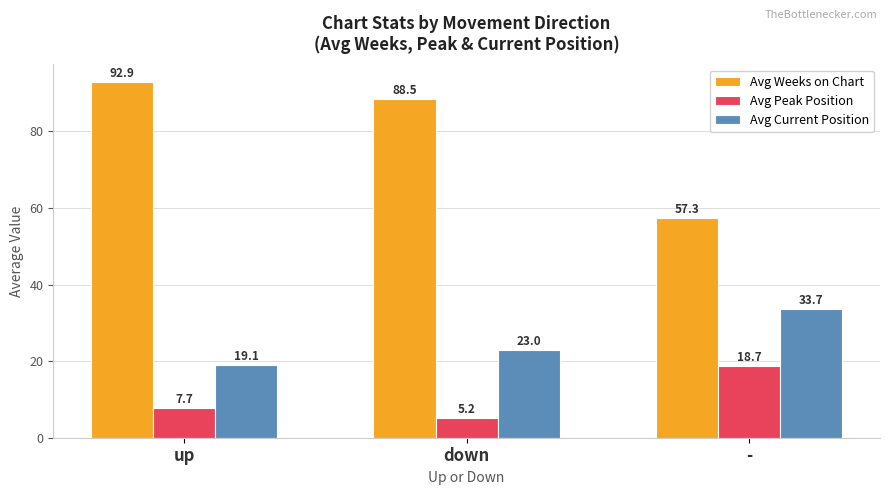

What is the average value of the Avg Current Position series?

25.3